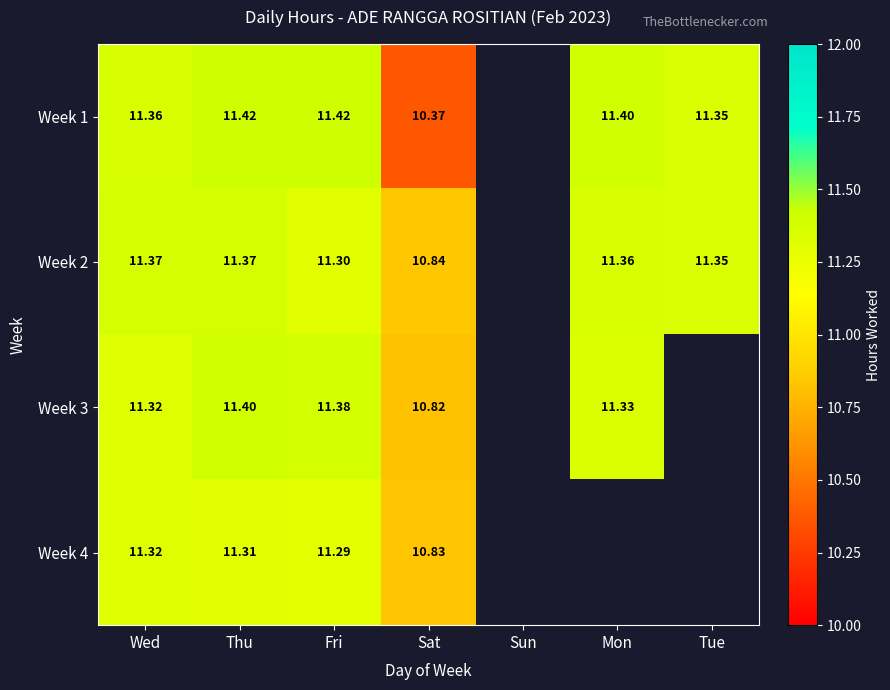

Is the value of Week 3 at Sat greater than the value of Week 1 at Wed?

No